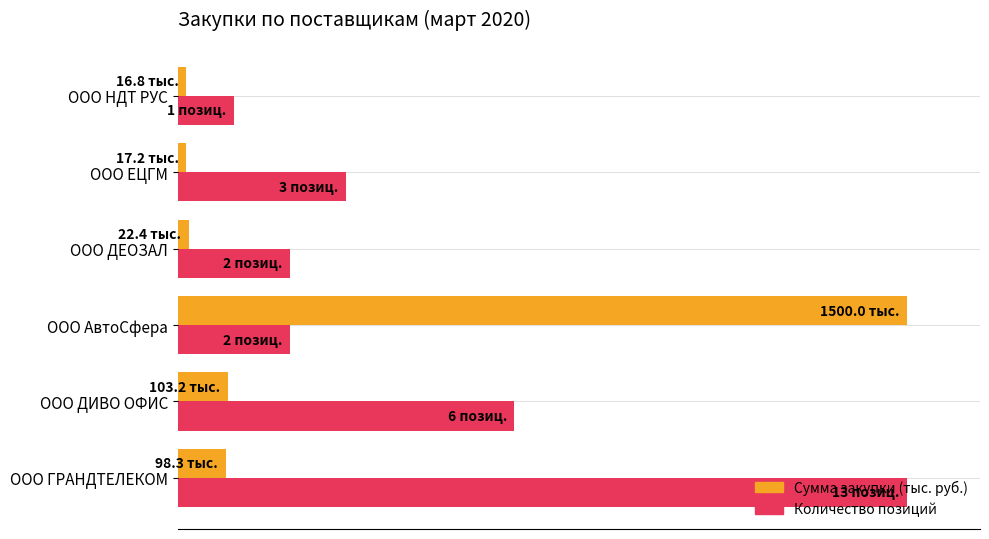

Which series has the widest spread of values?

Сумма закупки (тыс. руб.)